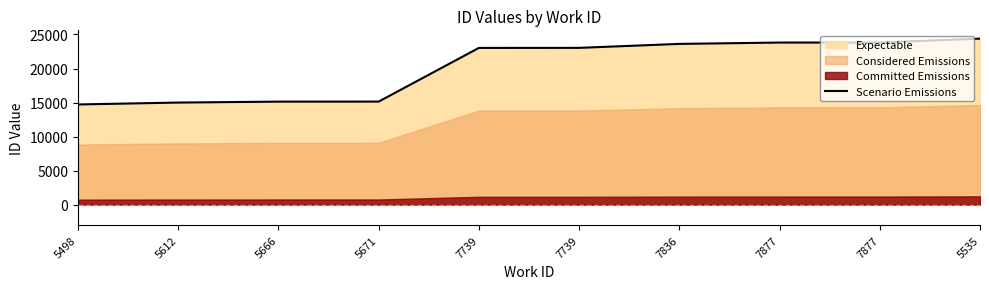

What is the label of the 2nd point from the right?

7877